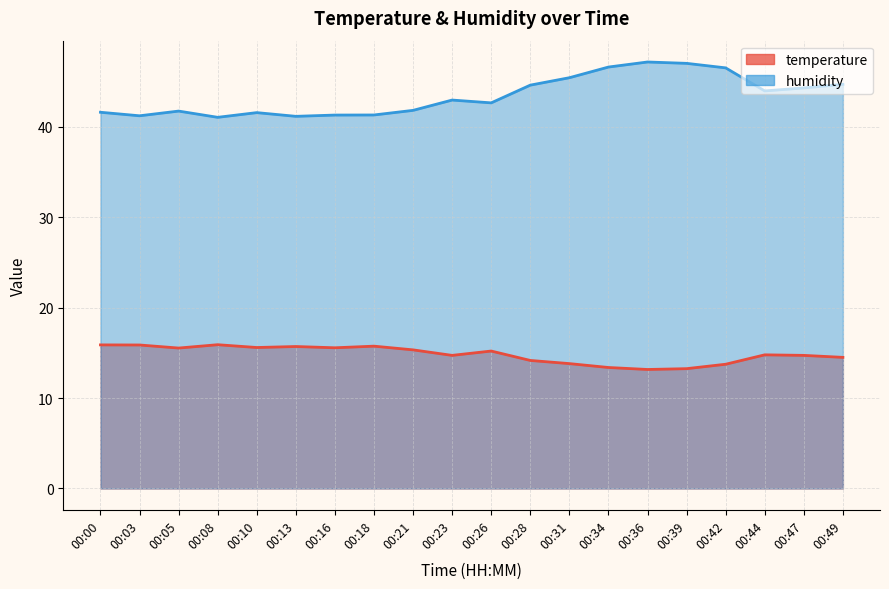

Where is the first local maximum for humidity?

00:05